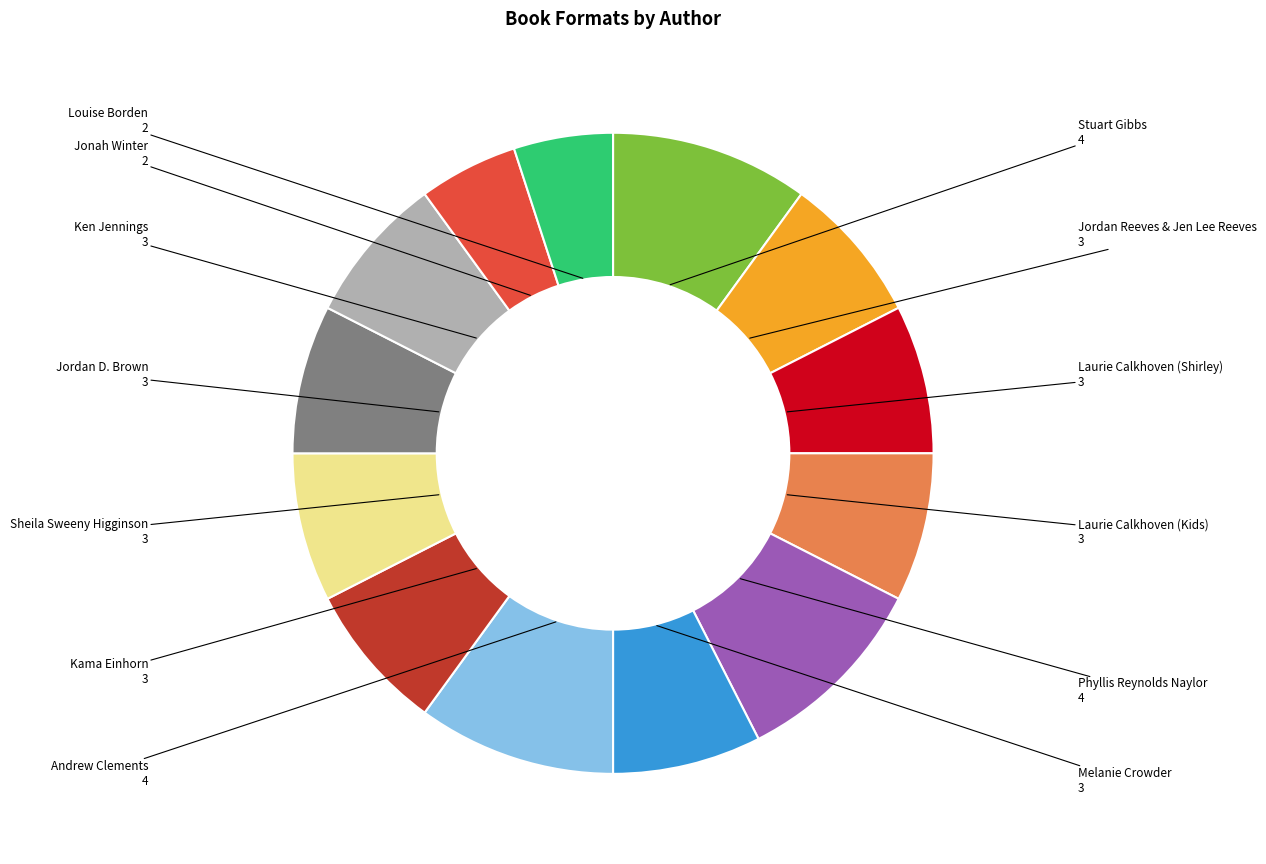

How many slices are in this pie chart?

13